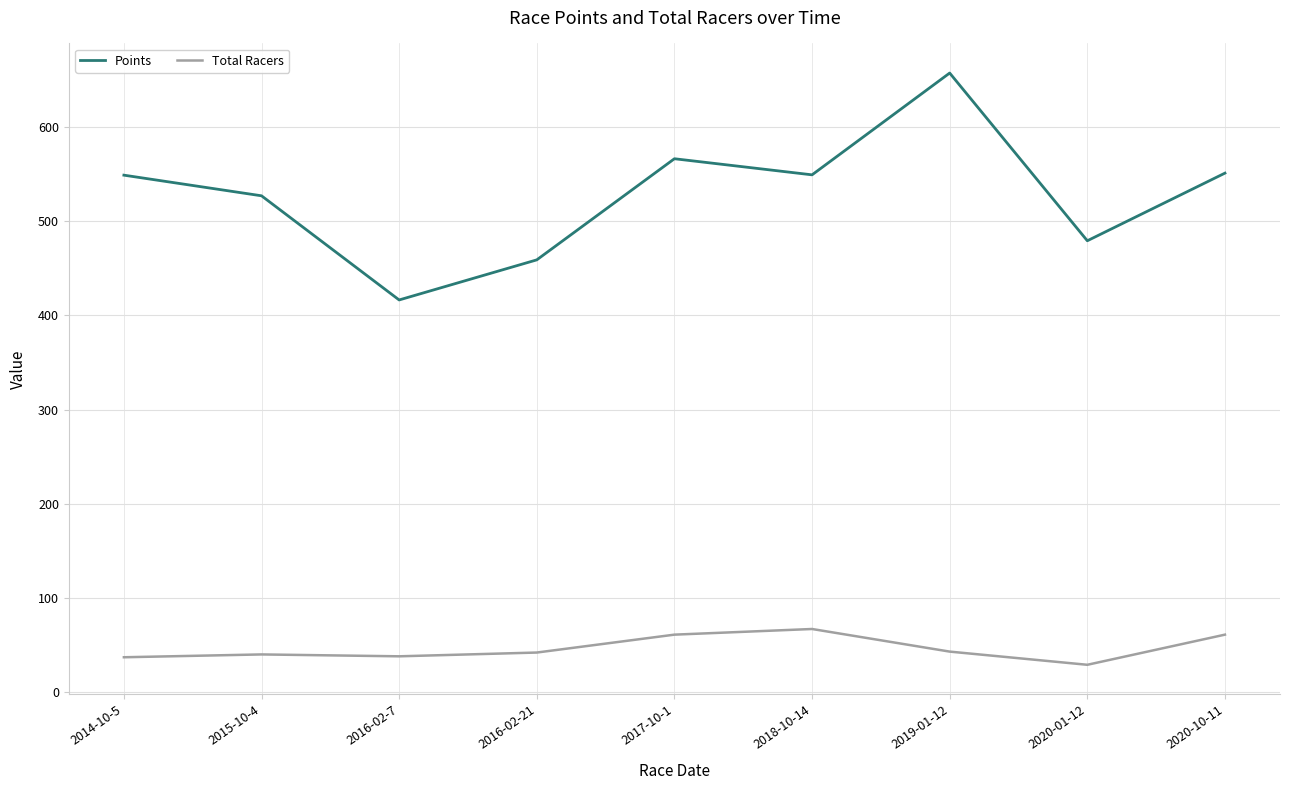

What is the smallest value displayed?

29.0